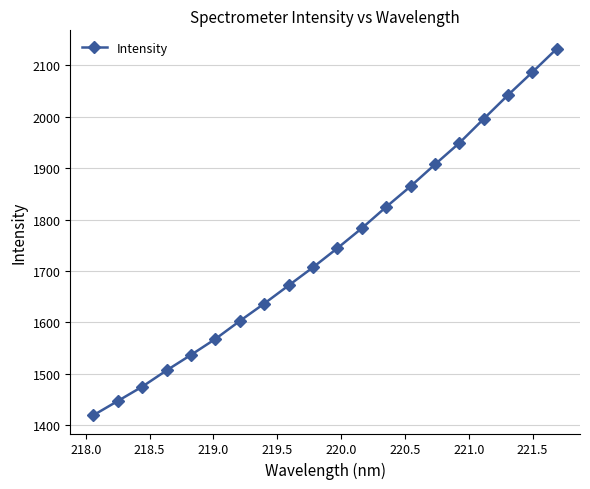

What is the maximum value shown in the chart?

2132.6